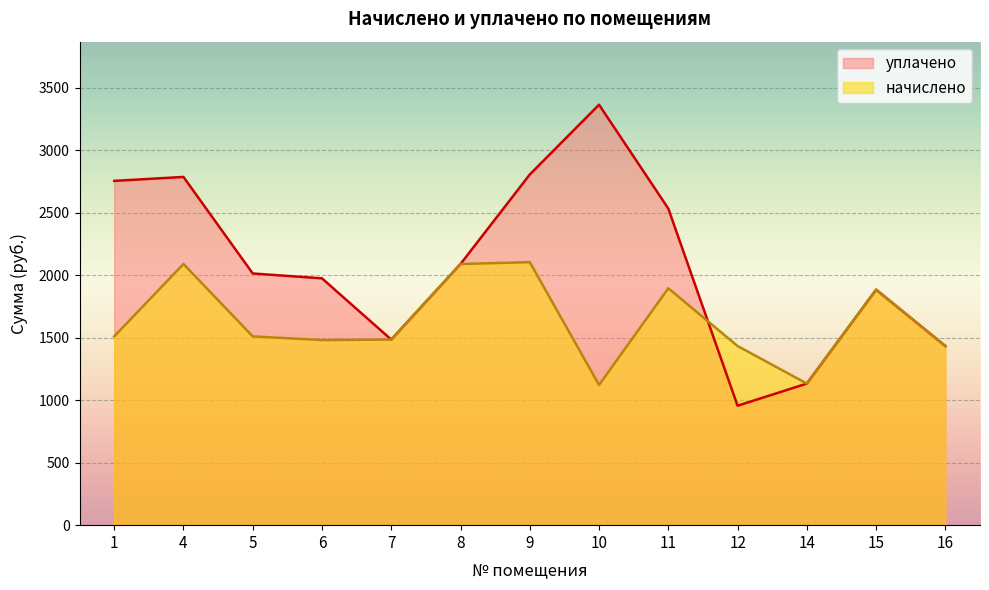

The уплачено series shows 1579.8 at 9. True or false?

False